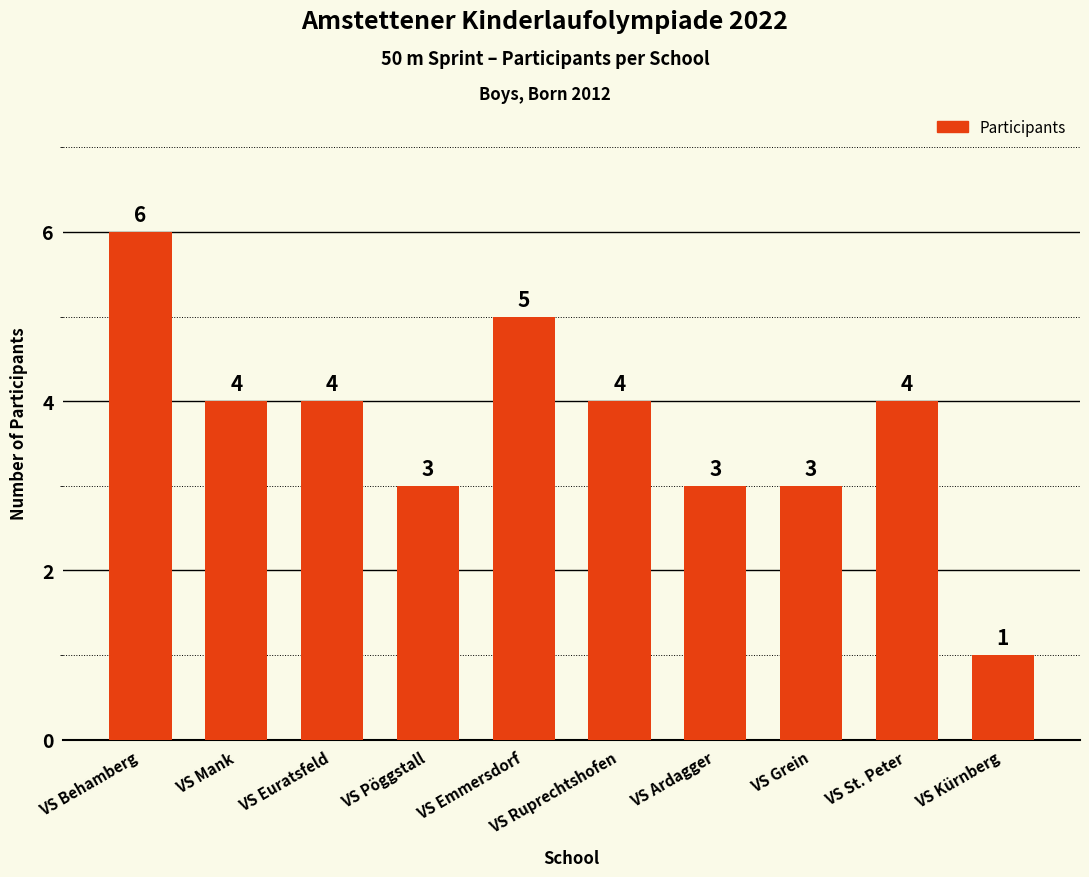

What is the label of the 5th bar from the left?

VS Emmersdorf